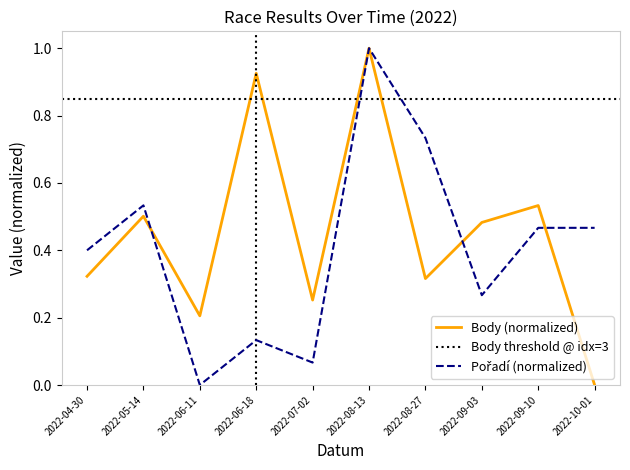

Which series changed the most between 2022-08-13 and 2022-10-01?

Body